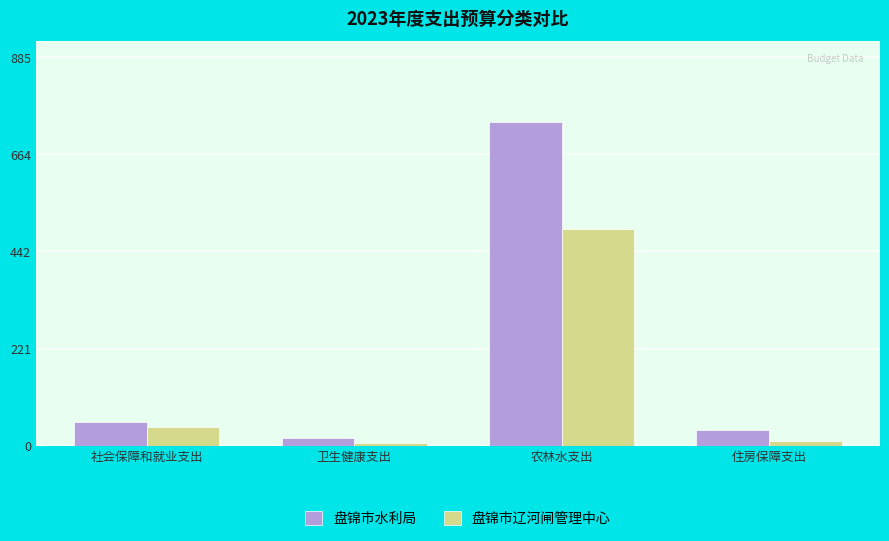

Does the chart contain any negative values?

No